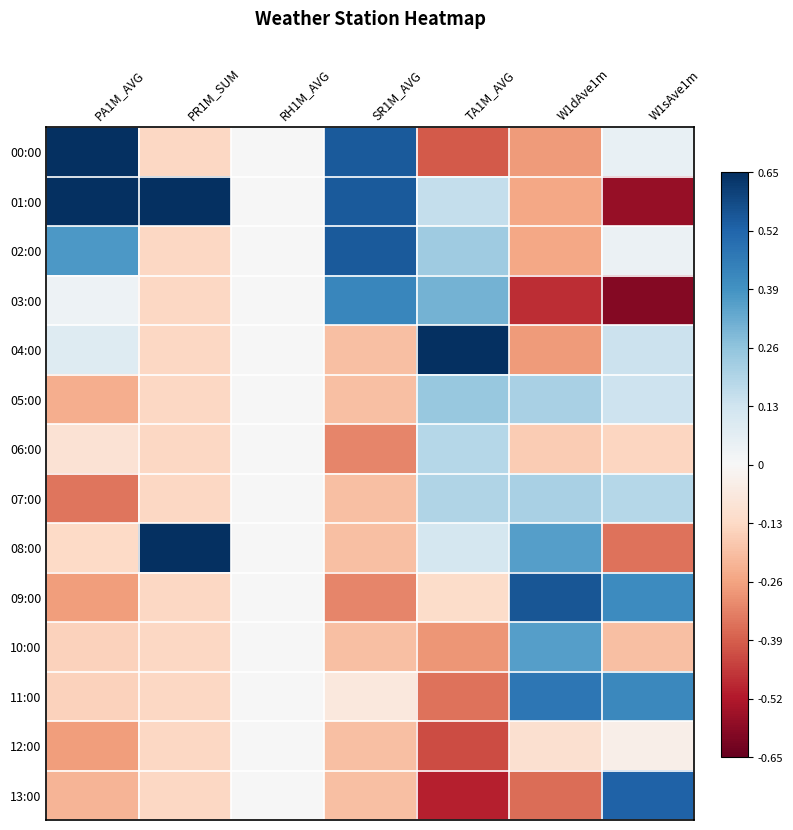

At which category is the sum across all series the highest?

W1dAve1m